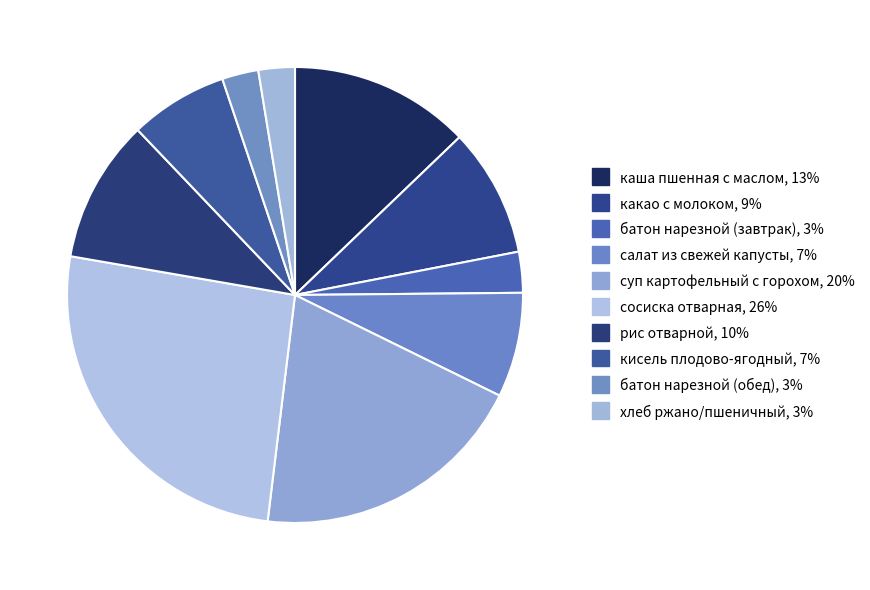

What is the change in value from рис отварной to батон нарезной (обед)?

-7.2